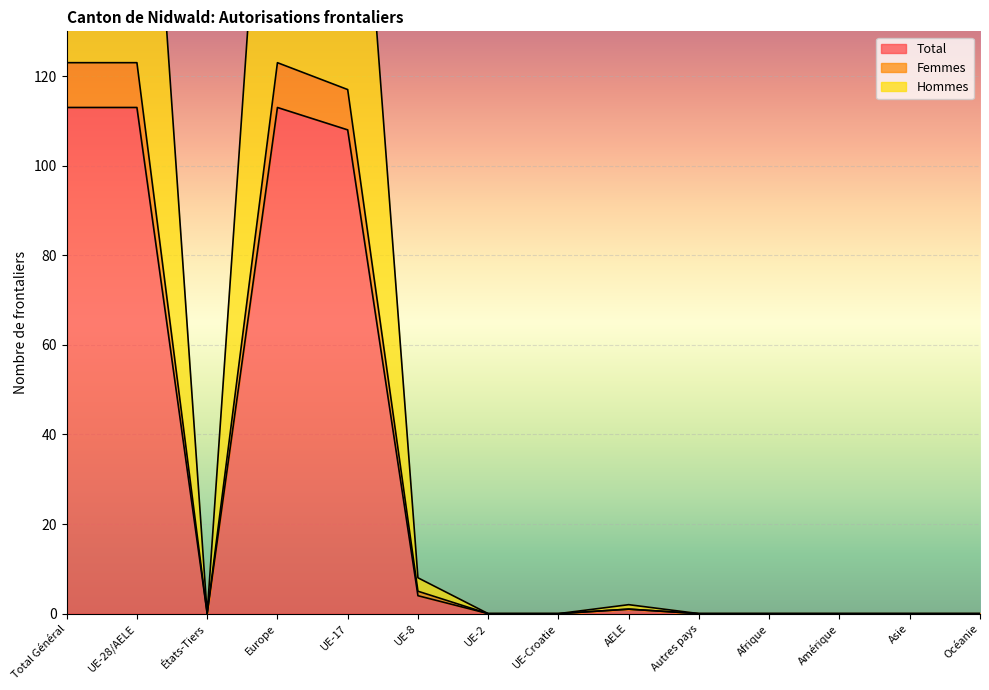

What is the label of the 2nd point from the left?

UE-28/AELE